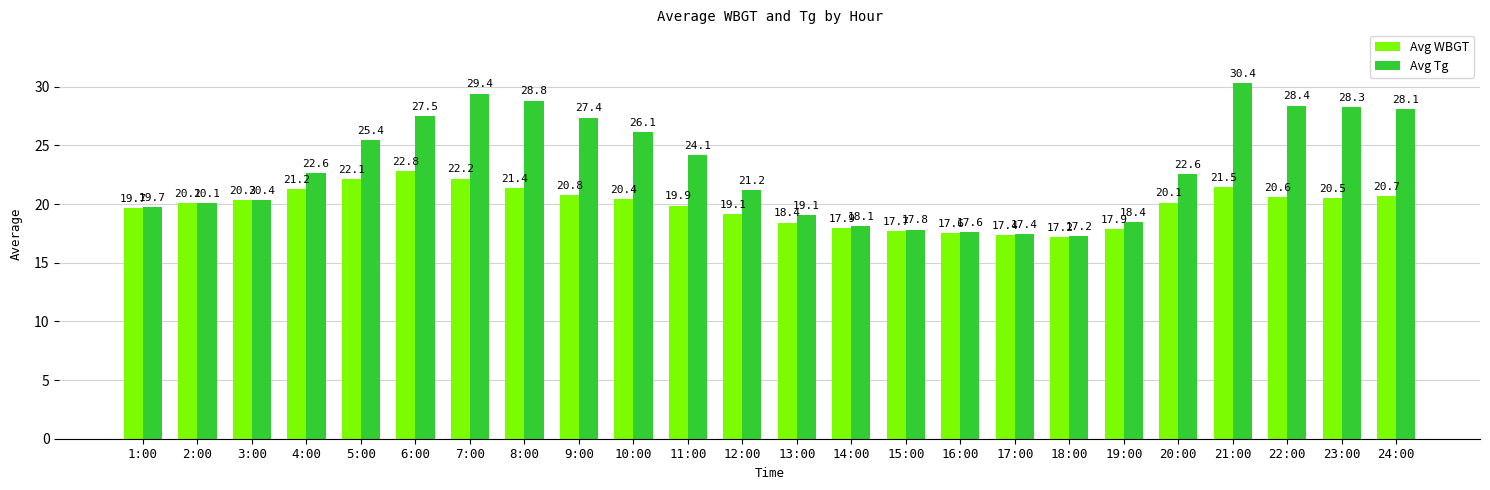

What is the lowest value of the Avg WBGT series?

17.2